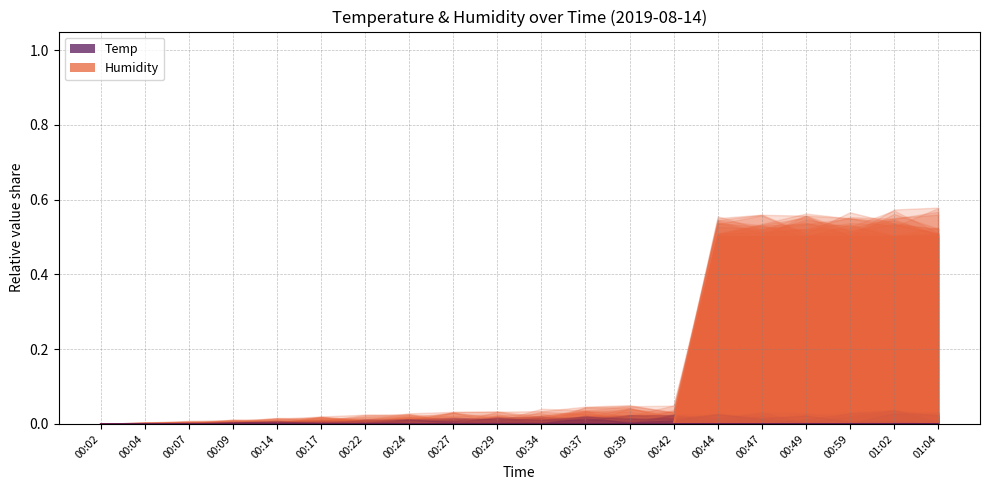

What is the difference between the maximum and minimum values?

0.5